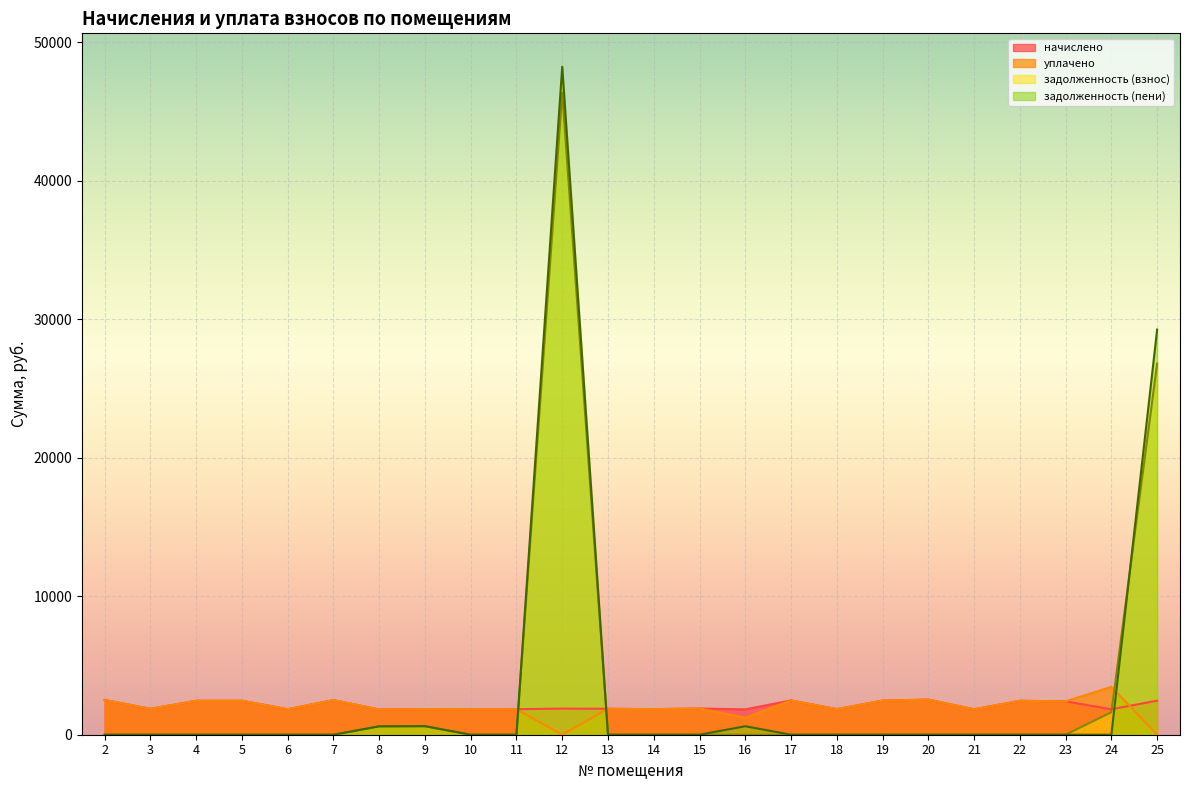

List the labels in order of задолженность (взнос) value, smallest first.

2, 3, 4, 5, 6, 7, 10, 11, 13, 14, 15, 16, 17, 18, 20, 21, 22, 23, 19, 8, 9, 24, 25, 12